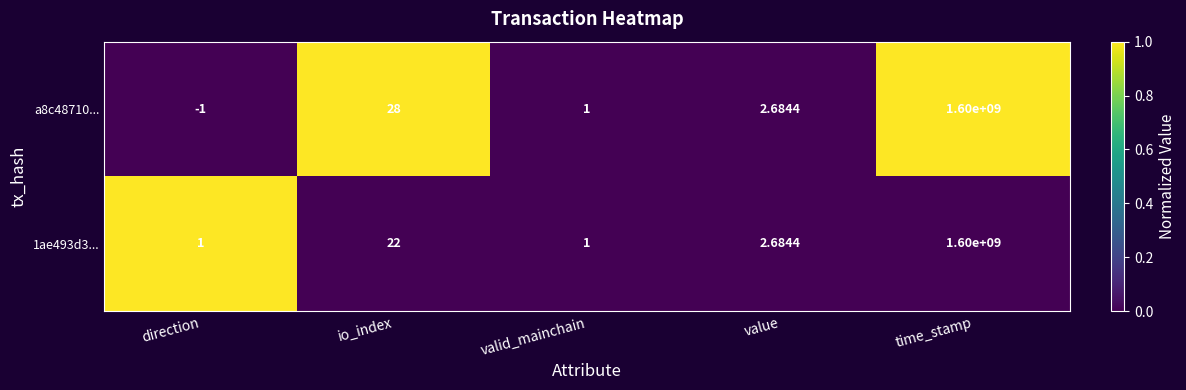

Count the number of data series in this chart.

2